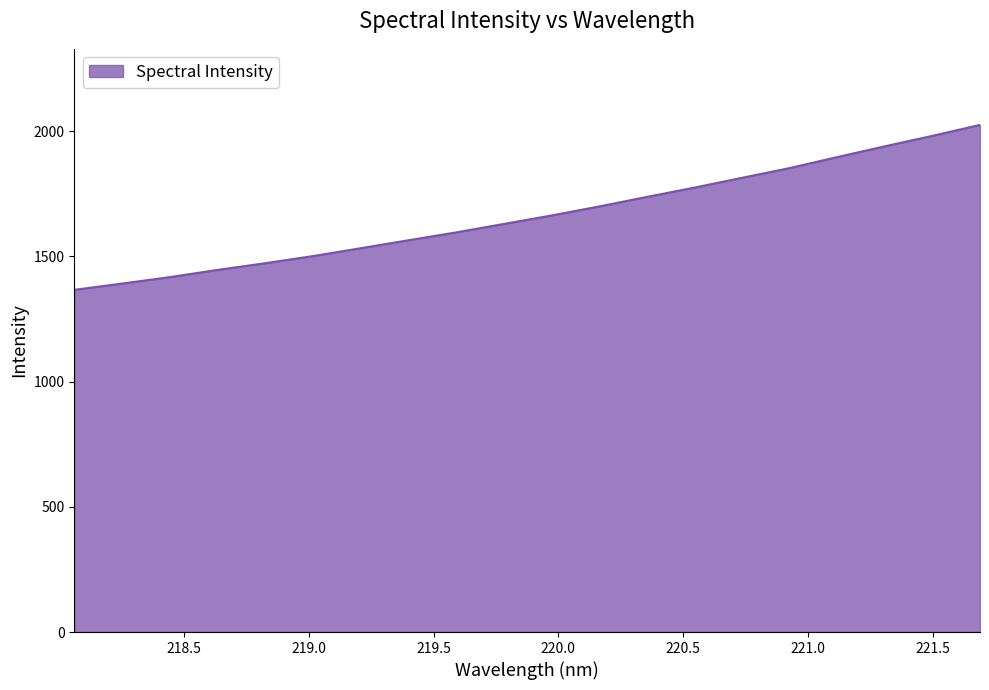

What is the minimum value shown in the chart?

1366.2